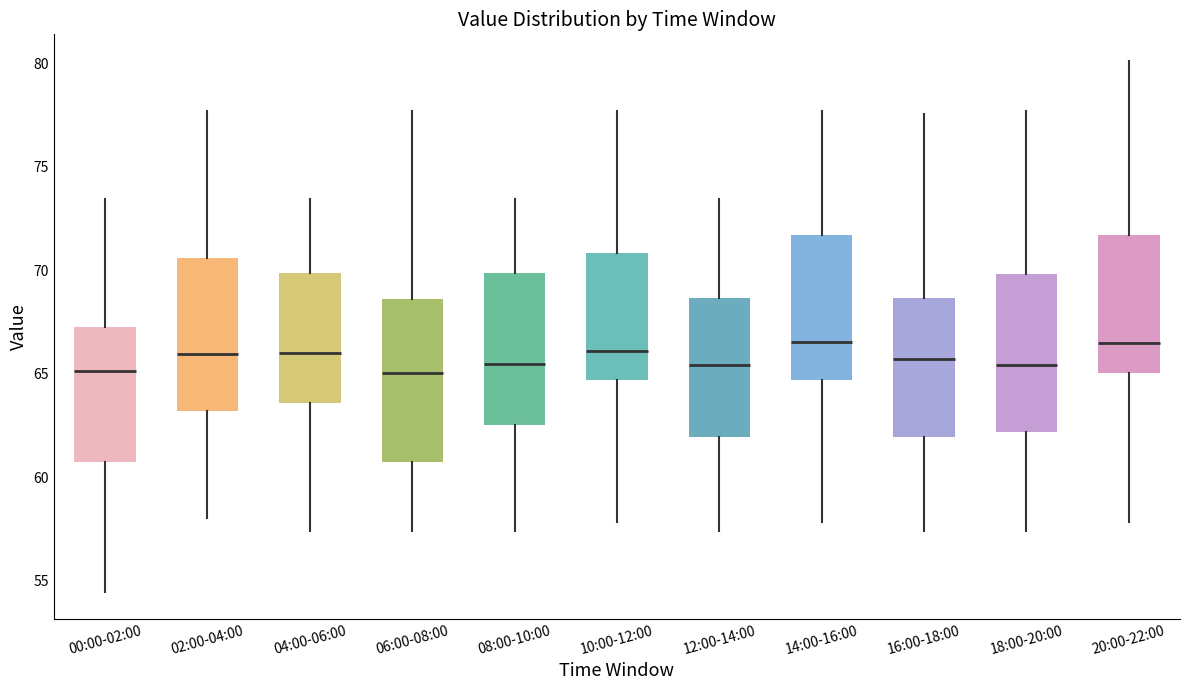

Reading left to right, read every box against the y-axis: the position of its median line, the range the box covers, and the ends of its whiskers. The values are not printed on the chart, so give them approximately, as read against the axis.

00:00-02:00: median 65.0, box 60.5 to 67.0, whiskers 54.5 to 73.5
02:00-04:00: median 66.0, box 63.0 to 70.5, whiskers 58.0 to 77.5
04:00-06:00: median 66.0, box 63.5 to 70.0, whiskers 57.5 to 73.5
06:00-08:00: median 65.0, box 60.5 to 68.5, whiskers 57.5 to 77.5
08:00-10:00: median 65.5, box 62.5 to 70.0, whiskers 57.5 to 73.5
10:00-12:00: median 66.0, box 64.5 to 71.0, whiskers 58.0 to 77.5
12:00-14:00: median 65.5, box 62.0 to 68.5, whiskers 57.5 to 73.5
14:00-16:00: median 66.5, box 64.5 to 71.5, whiskers 58.0 to 77.5
16:00-18:00: median 65.5, box 62.0 to 68.5, whiskers 57.5 to 77.5
18:00-20:00: median 65.5, box 62.0 to 70.0, whiskers 57.5 to 77.5
20:00-22:00: median 66.5, box 65.0 to 71.5, whiskers 58.0 to 80.0